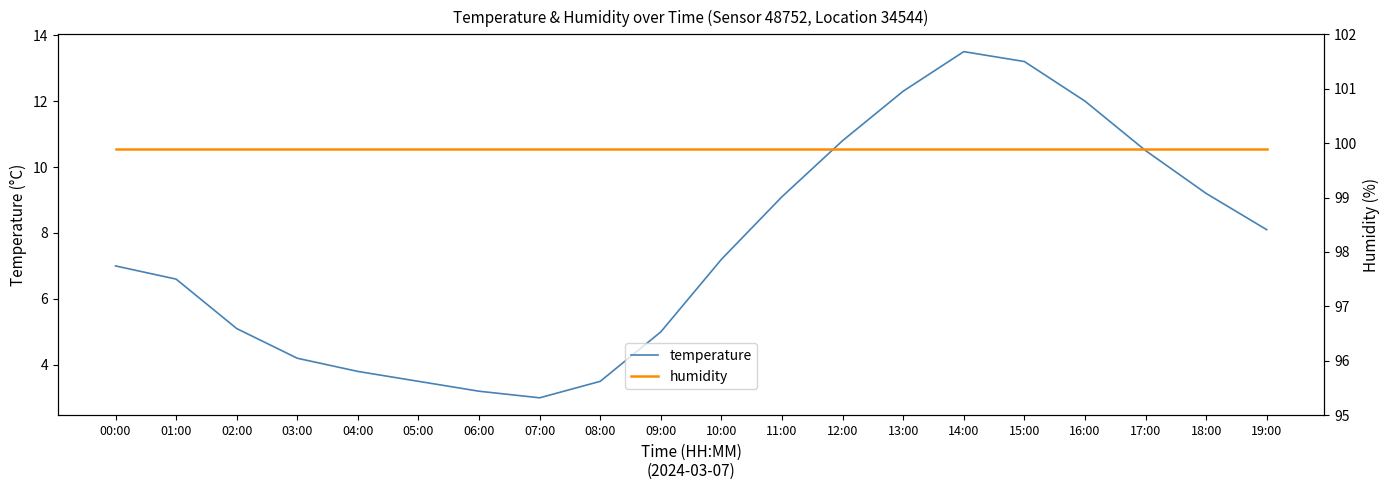

List the labels in order of temperature value, smallest first.

07:00, 06:00, 05:00, 08:00, 04:00, 03:00, 09:00, 02:00, 01:00, 00:00, 10:00, 19:00, 11:00, 18:00, 17:00, 12:00, 16:00, 13:00, 15:00, 14:00